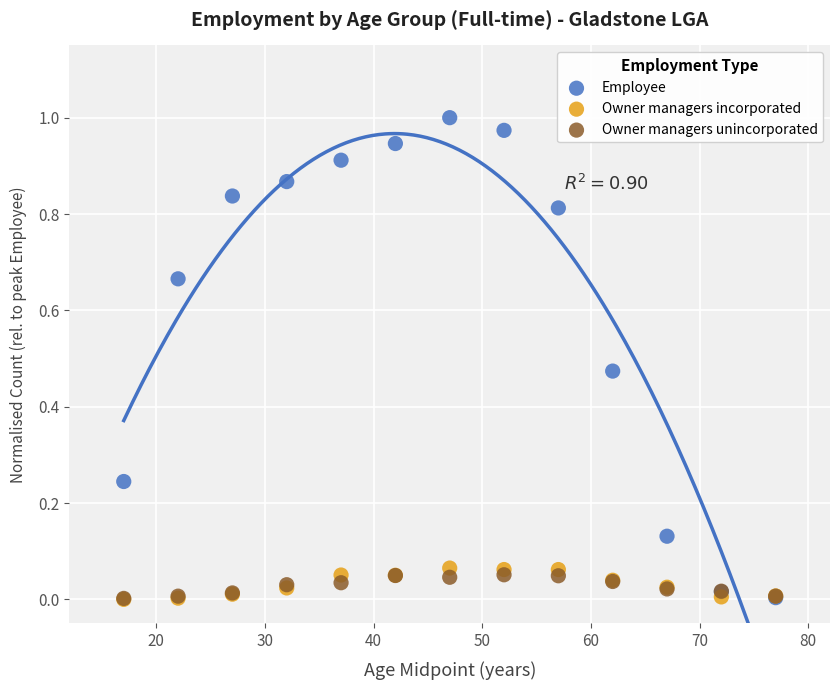

Which series has the largest Y range (max minus min)?

Employee